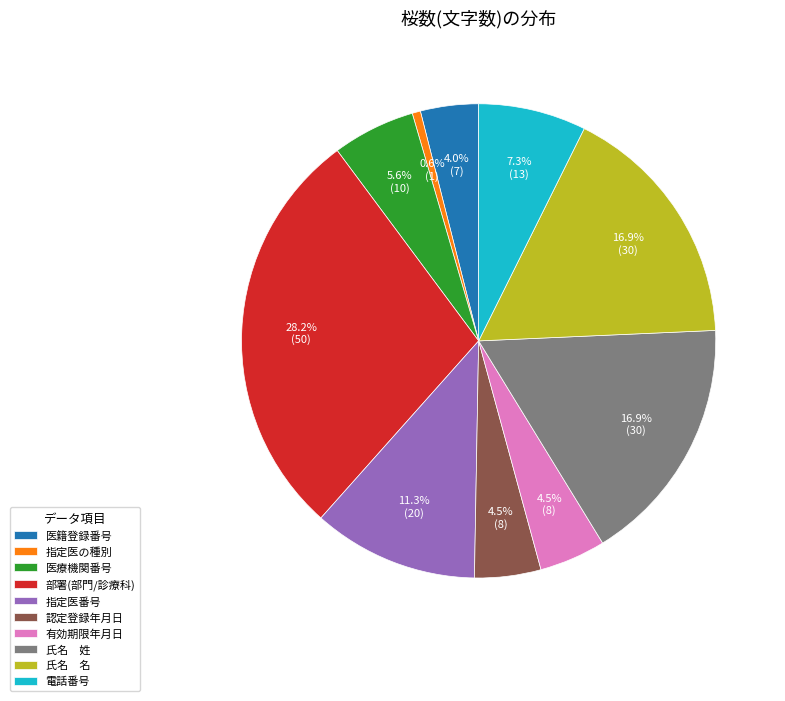

Which has a higher value, 医療機関番号 or 認定登録年月日?

医療機関番号